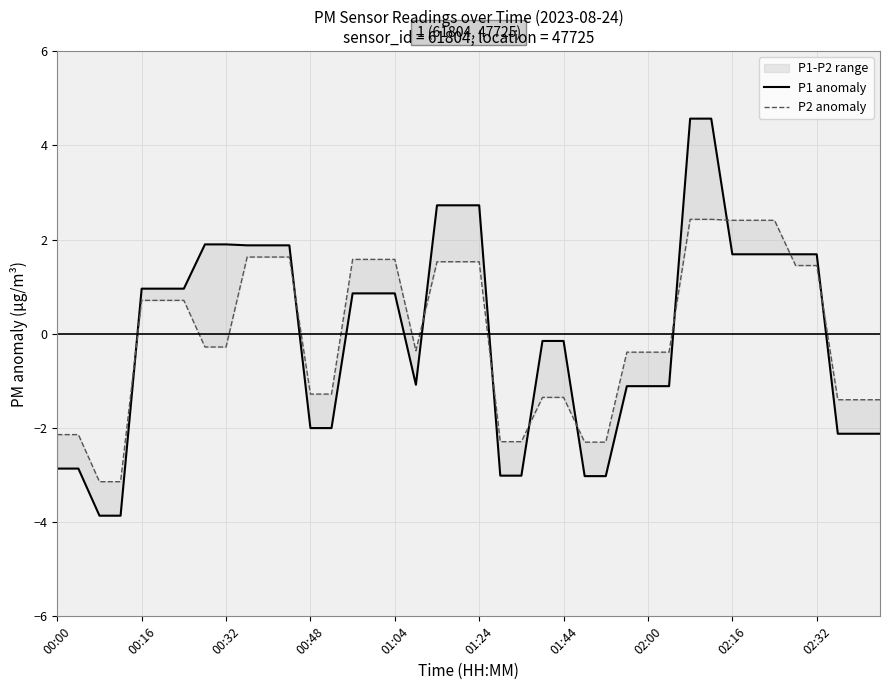

How many negative values does the P2 anomaly series have?

21